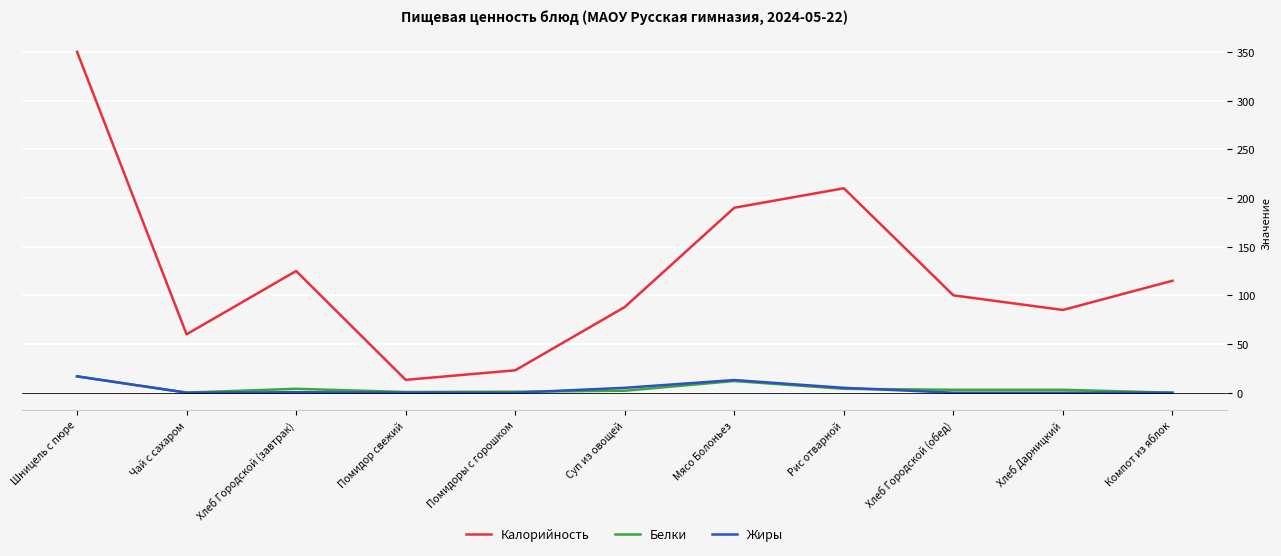

In Жиры, how many points are higher than both neighbors (excluding endpoints)?

2